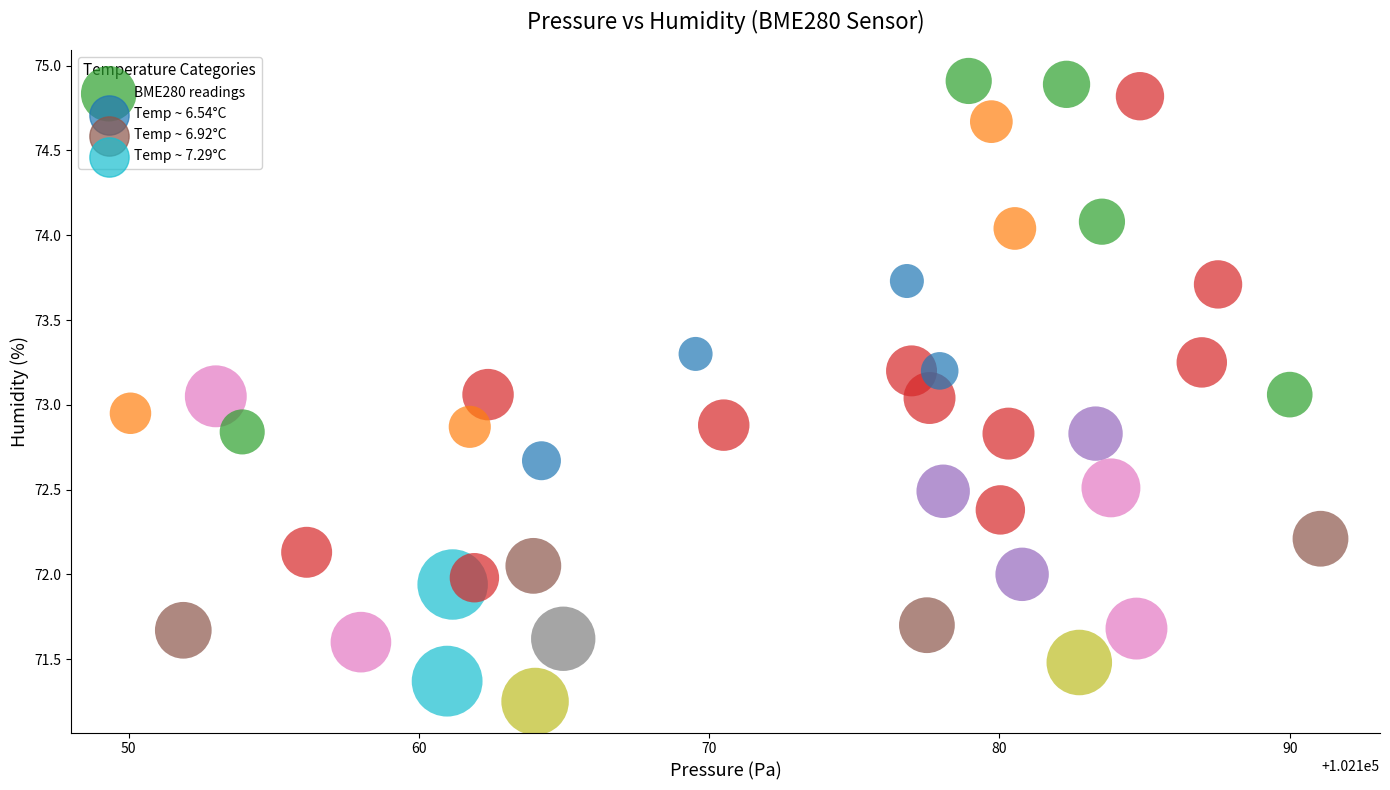

What is the range of X values (max minus min)?

41.0